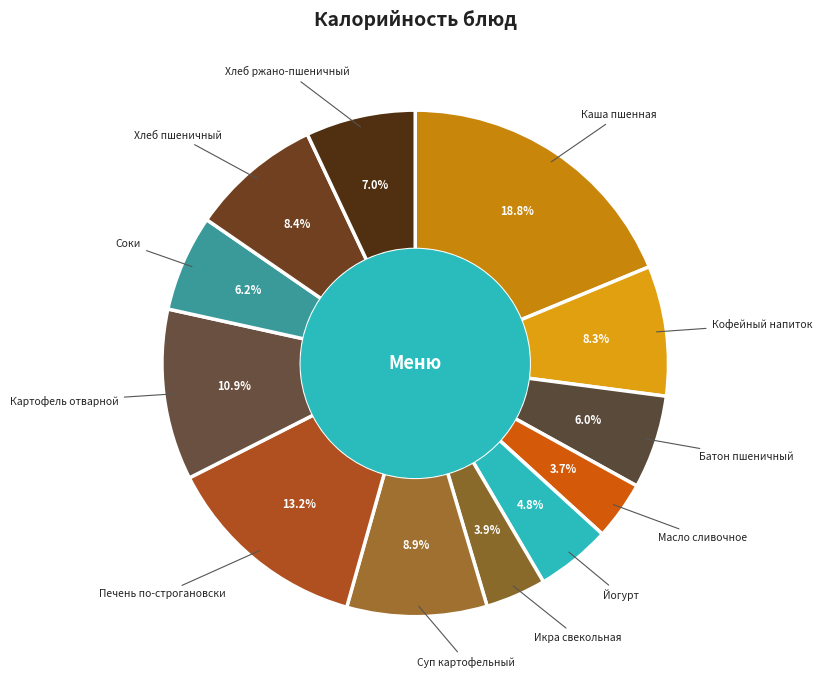

Does any single category account for the majority?

No